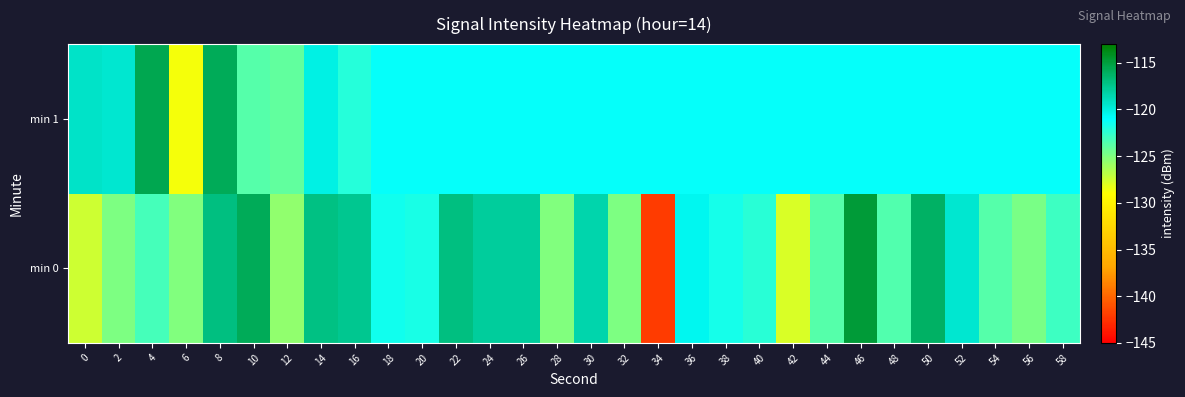

Rank the series at 10 from lowest to highest value.

min 1, min 0